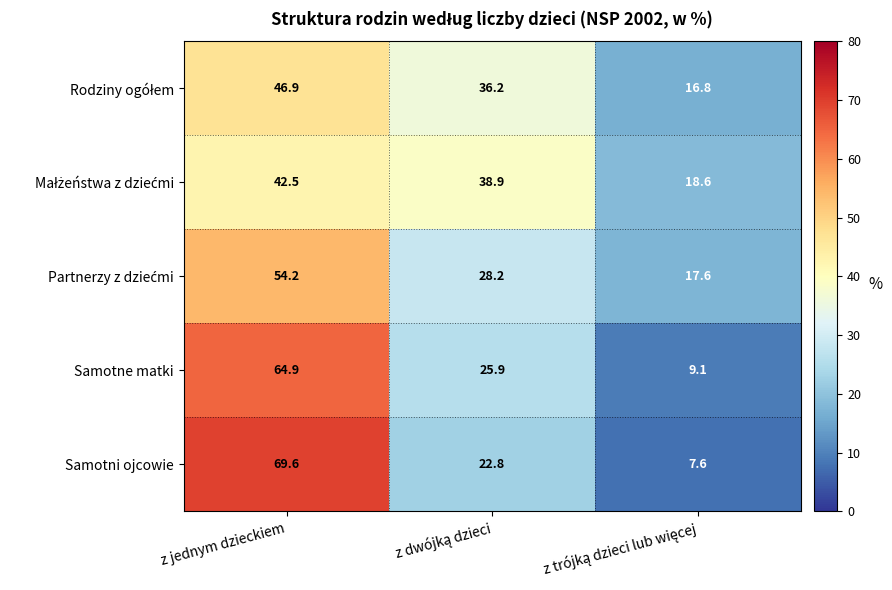

Which series has the largest range (max minus min)?

Samotni ojcowie